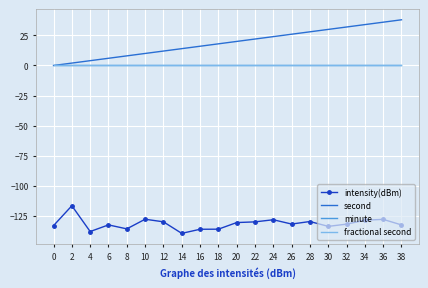

Reading left to right, list all the values displayed in this chart.

intensity(dBm): 0=-133.1	2=-116.6	4=-138.1	6=-132.5	8=-135.8	10=-127.8	12=-130.0	14=-139.6	16=-136.2	18=-136.1	20=-130.6	22=-130.0	24=-128.3	26=-131.8	28=-129.7	30=-133.8	32=-131.9	34=-128.6	36=-128.0	38=-132.6
second: 0=0.0	2=2.0	4=4.0	6=6.0	8=8.0	10=10.0	12=12.0	14=14.0	16=16.0	18=18.0	20=20.0	22=22.0	24=24.0	26=26.0	28=28.0	30=30.0	32=32.0	34=34.0	36=36.0	38=38.0
minute: 0=0.0	2=0.0	4=0.0	6=0.0	8=0.0	10=0.0	12=0.0	14=0.0	16=0.0	18=0.0	20=0.0	22=0.0	24=0.0	26=0.0	28=0.0	30=0.0	32=0.0	34=0.0	36=0.0	38=0.0
fractional second: 0=0.0	2=0.0	4=0.0	6=0.0	8=0.0	10=0.0	12=0.0	14=0.0	16=0.0	18=0.0	20=0.0	22=0.0	24=0.0	26=0.0	28=0.0	30=0.0	32=0.0	34=0.0	36=0.0	38=0.0